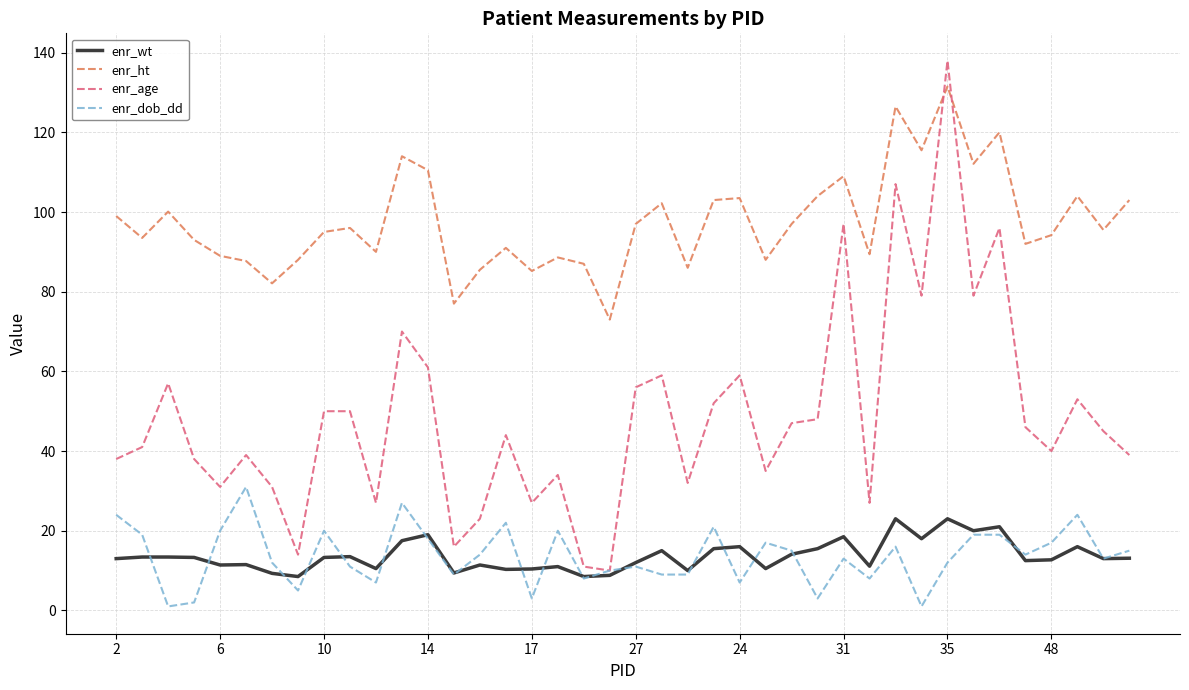

Which series has the largest total across all categories?

enr_ht